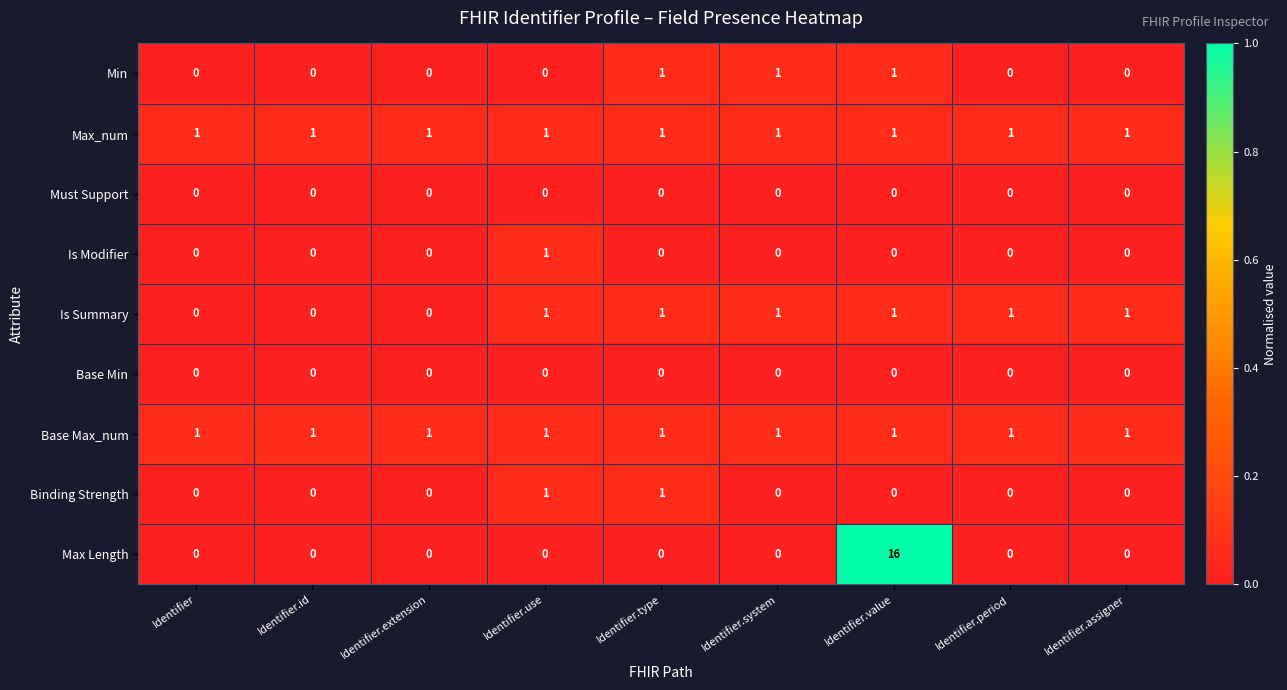

What is the greatest value displayed?

16